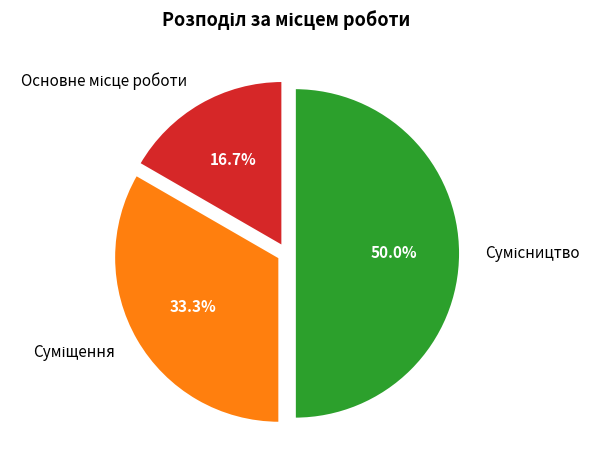

What is the total percentage of Сумісництво and Суміщення?

83.3%